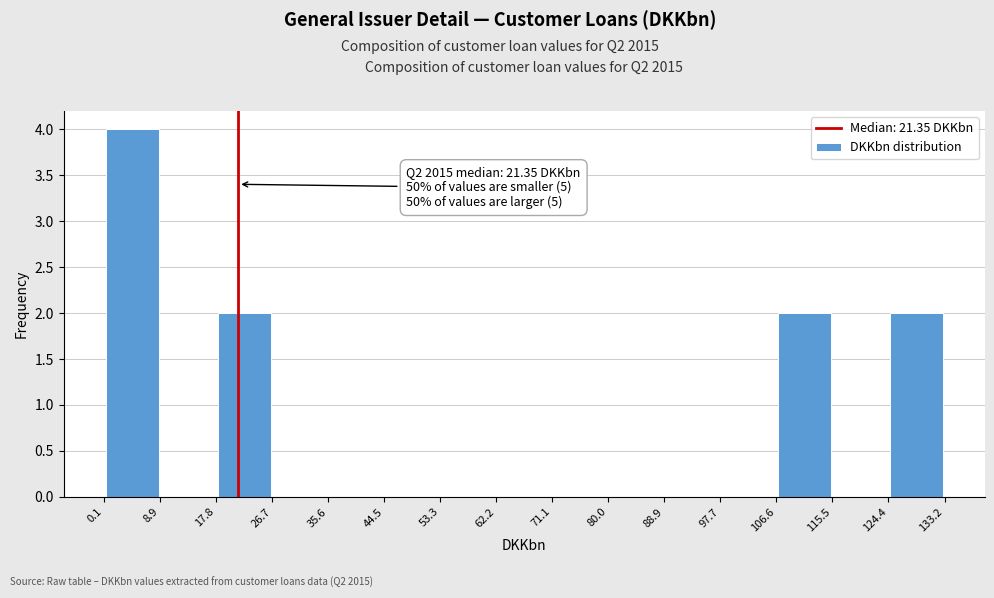

Over which range of the x-axis is the bar tallest?

0.1 to 8.9